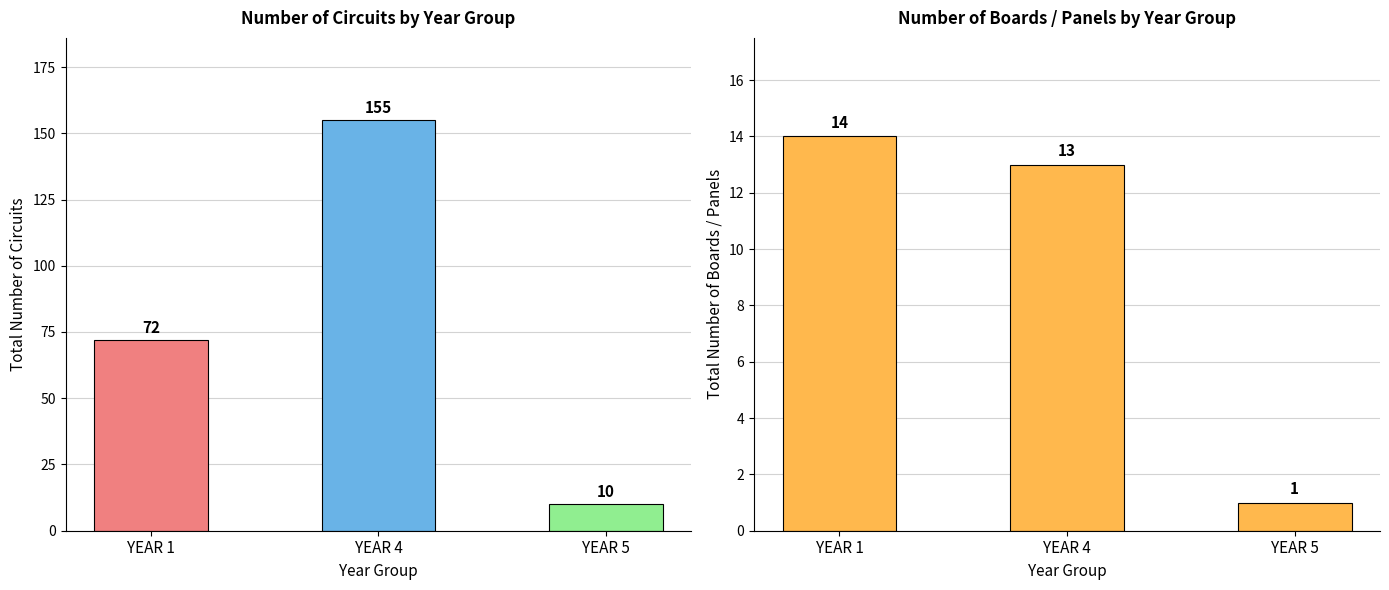

Where is Number of Circuits nearest to the value 82?

YEAR 1